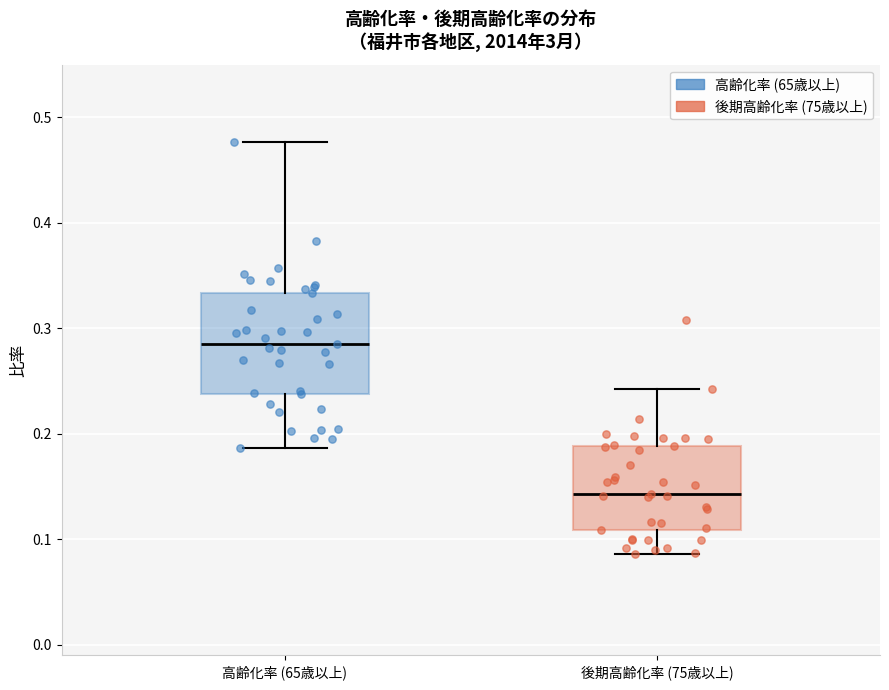

Comparing the boxes themselves (not the whiskers), which one is the tallest?

高齢化率 (65歳以上)